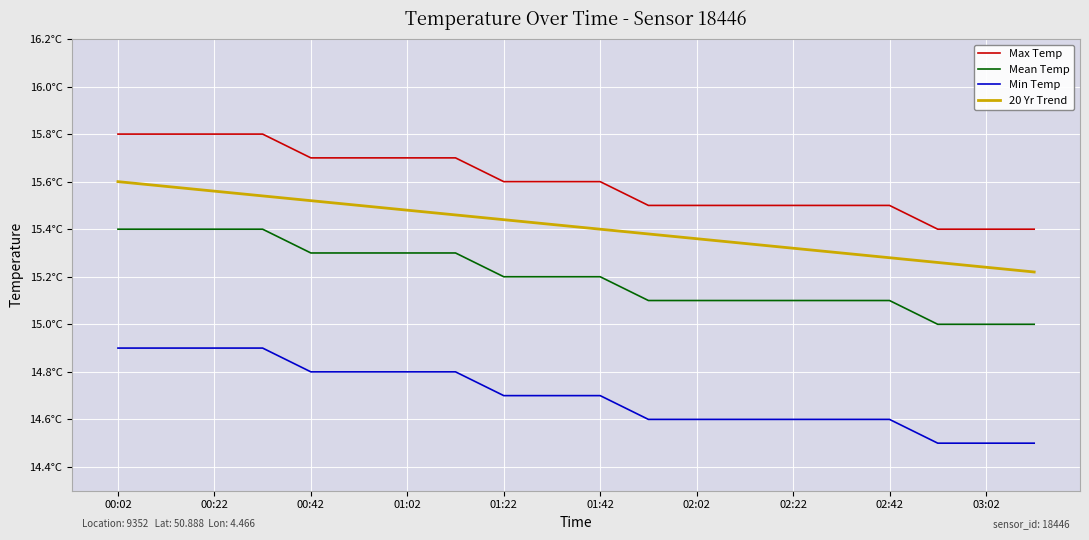

Does the chart display data point markers on the line(s)?

No